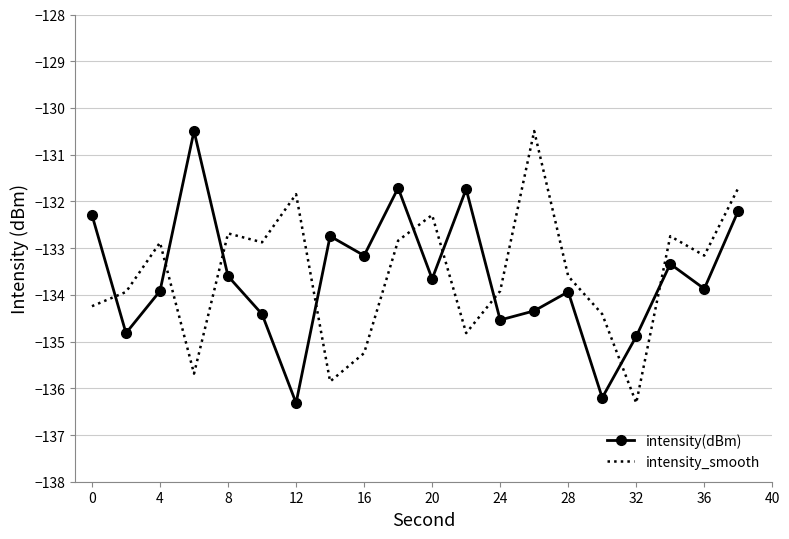

True or false: intensity(dBm) and intensity_smooth intersect in this chart.

True